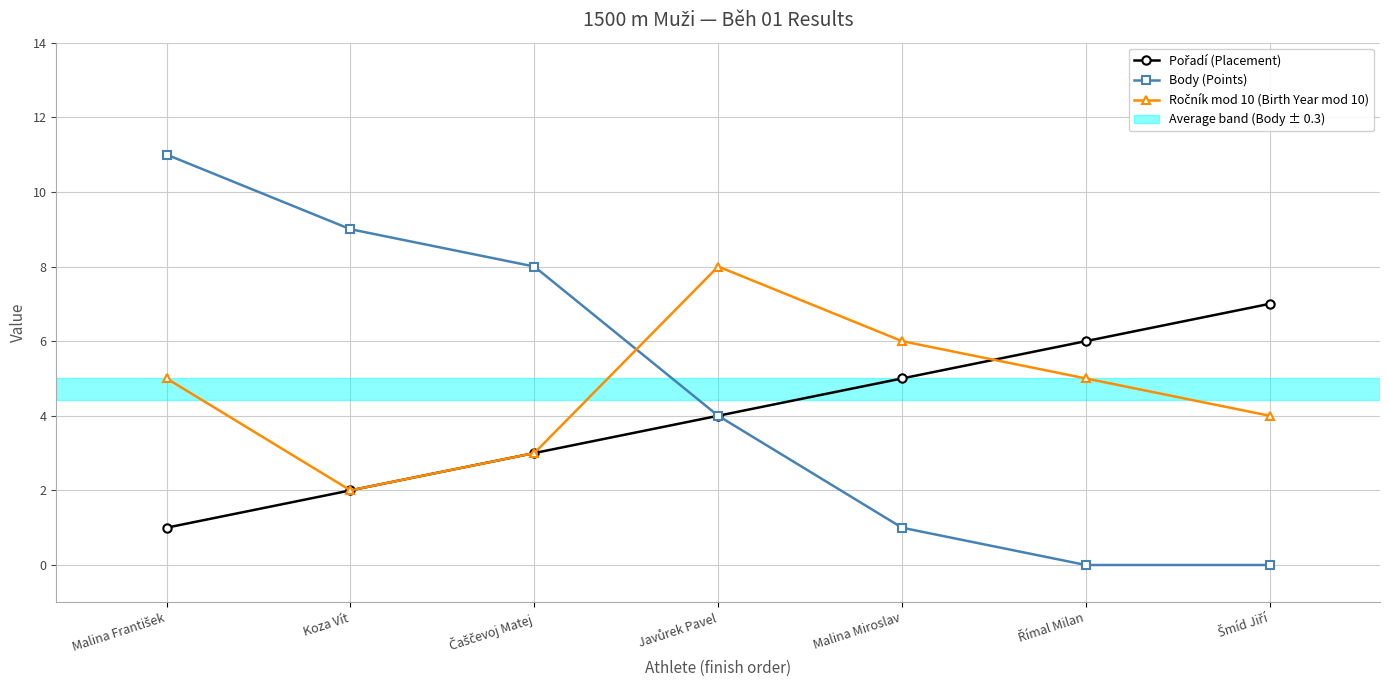

The value of Pořadí (Placement) at Malina Miroslav is 9. True or false?

False